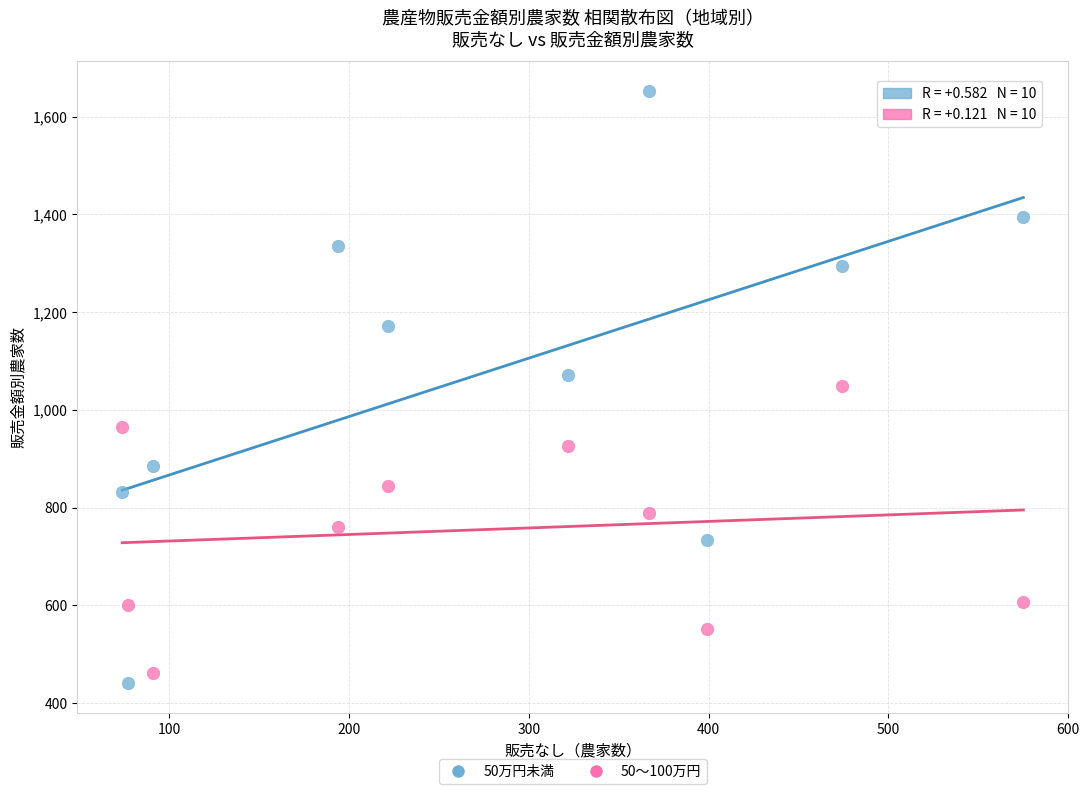

Across all data points, what is the range of X values (max minus min)?

501